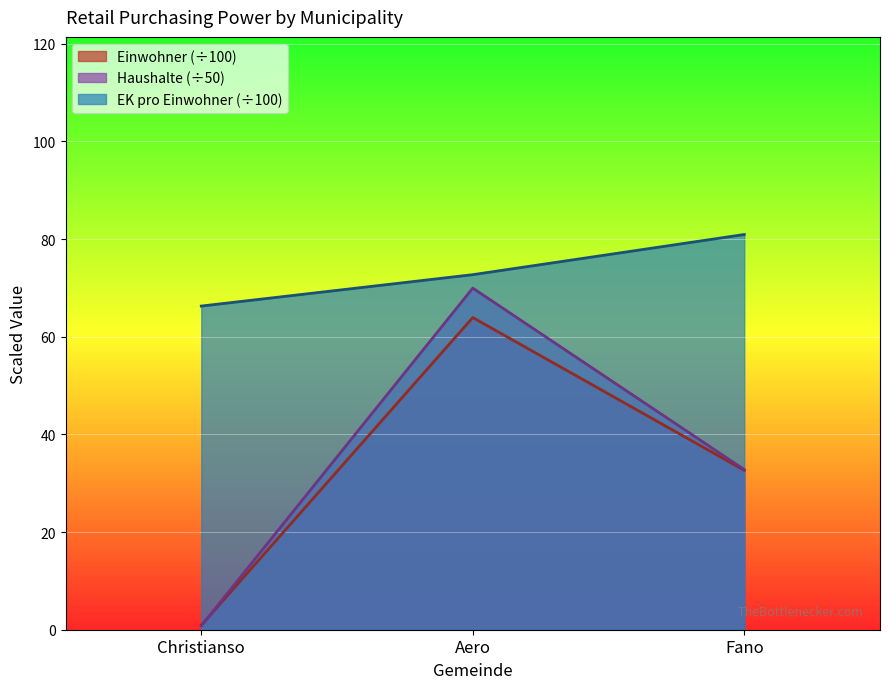

Reading right to left, extract all data points from this chart.

Einwohner: Fano=32.6	Aero=63.9	Christianso=0.9
Haushalte: Fano=32.8	Aero=70.0	Christianso=0.8
Einzelhandelskaufkraft pro Einwohner: Fano=80.9	Aero=72.7	Christianso=66.3